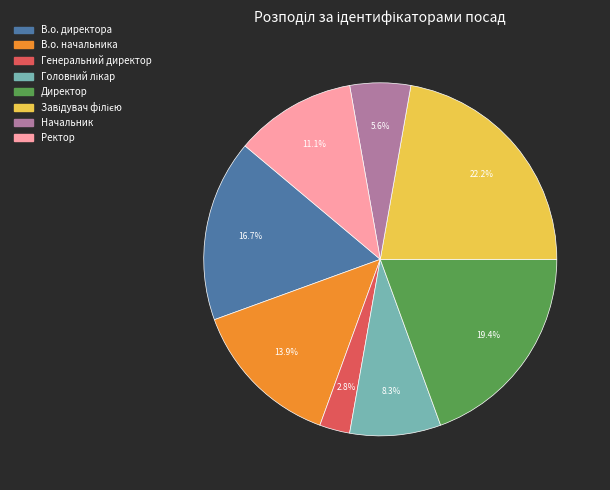

What percentage is NOT represented by В.о. директора?

83.3%